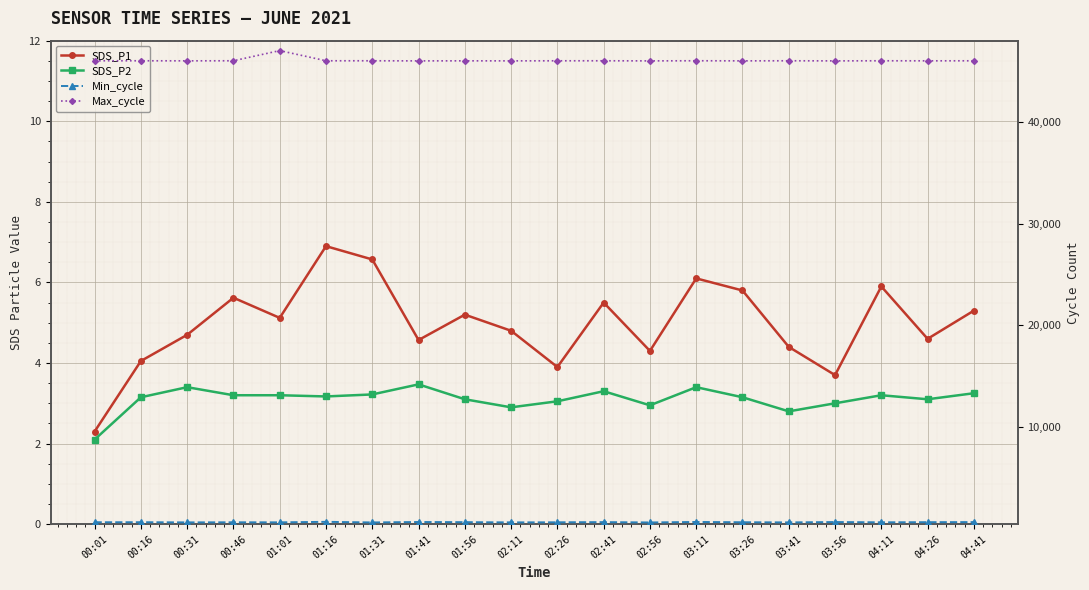

Between 02:11 and 03:11, which is larger?

03:11